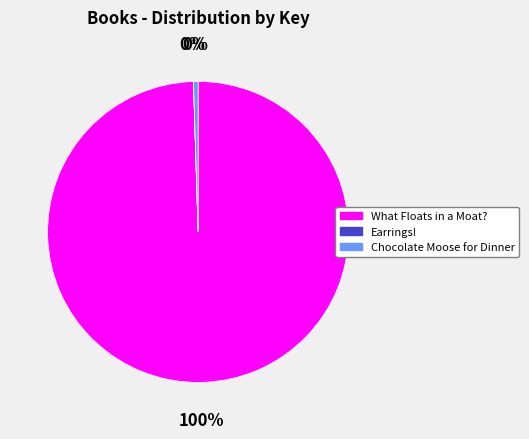

To the nearest percent, what portion does What Floats in a Moat? represent?

100%